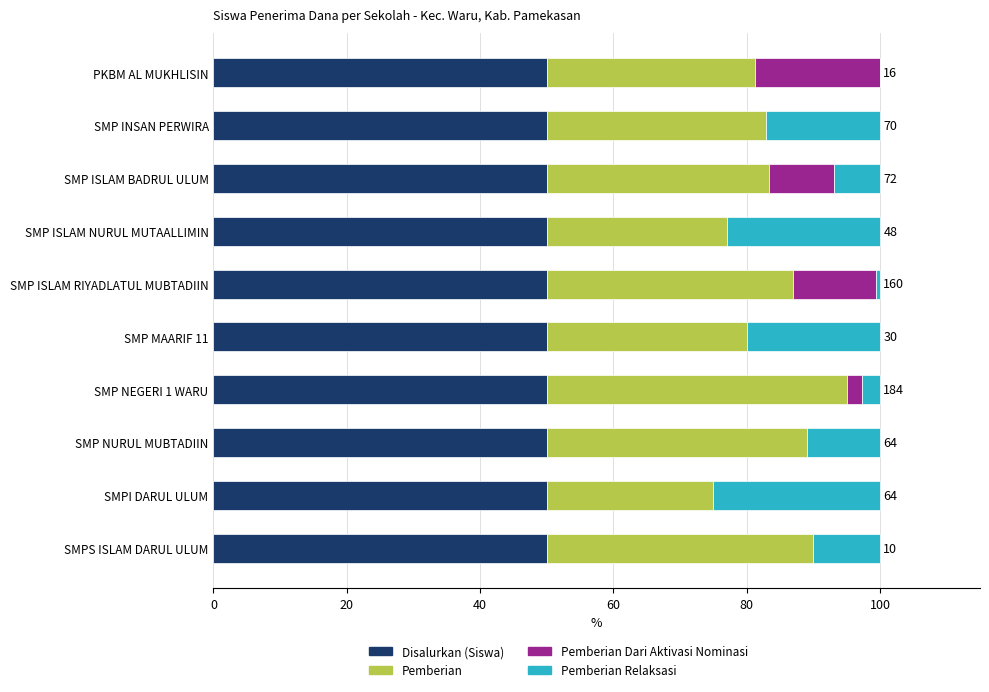

What is the sum of all Disalurkan (Siswa) values?

500.0